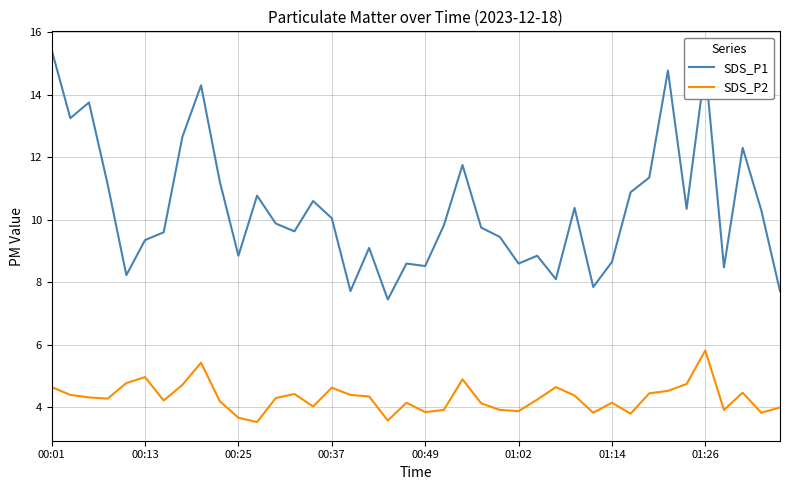

True or false: SDS_P1 and SDS_P2 cross at least once.

False